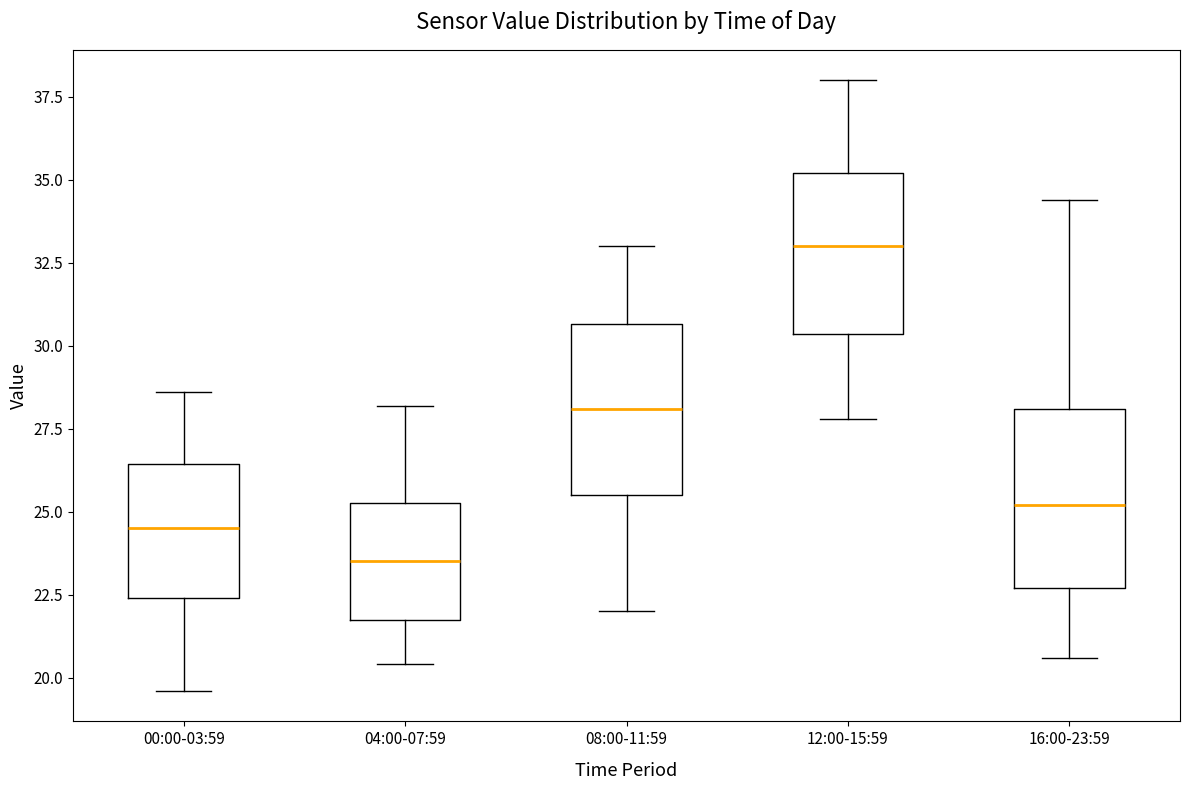

Reading left to right, read every box against the y-axis: the position of its median line, the range the box covers, and the ends of its whiskers. The values are not printed on the chart, so give them approximately, as read against the axis.

00:00-03:59: median 24.5, box 22.5 to 26.5, whiskers 19.5 to 28.5
04:00-07:59: median 23.5, box 22.0 to 25.5, whiskers 20.5 to 28.0
08:00-11:59: median 28.0, box 25.5 to 30.5, whiskers 22.0 to 33.0
12:00-15:59: median 33.0, box 30.5 to 35.0, whiskers 28.0 to 38.0
16:00-23:59: median 25.0, box 22.5 to 28.0, whiskers 20.5 to 34.5